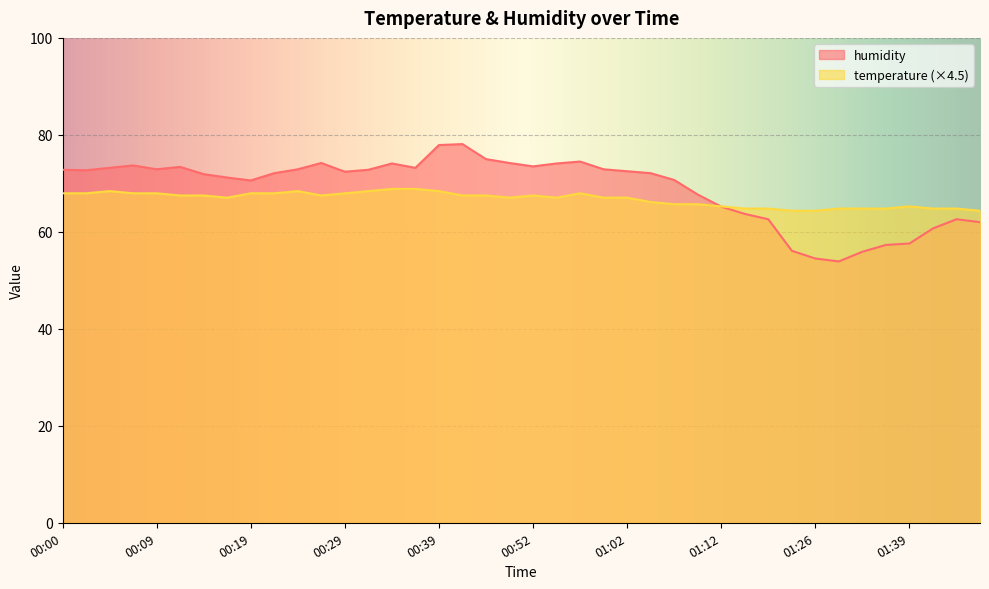

Rank the series at 00:47 from lowest to highest value.

temperature, humidity